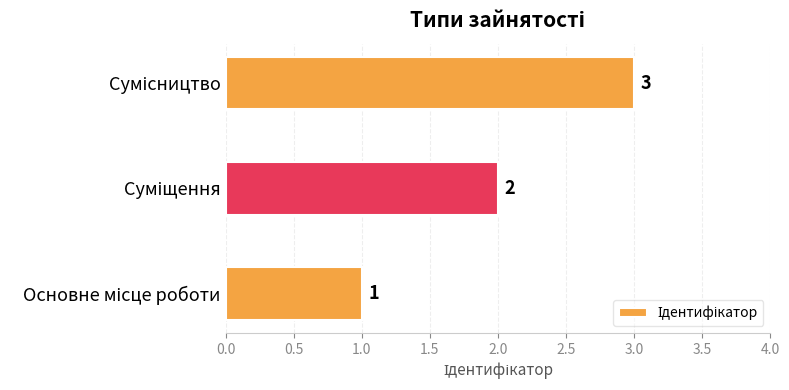

Count the number of categories in the chart.

3